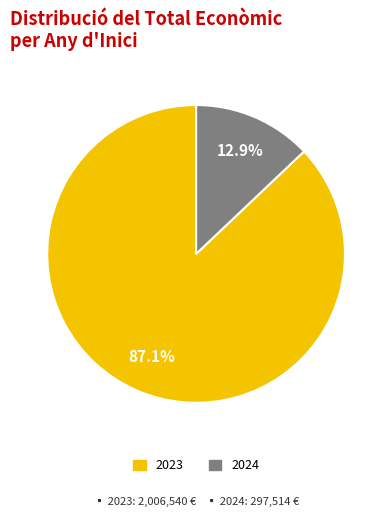

Is there a majority slice in this chart?

Yes